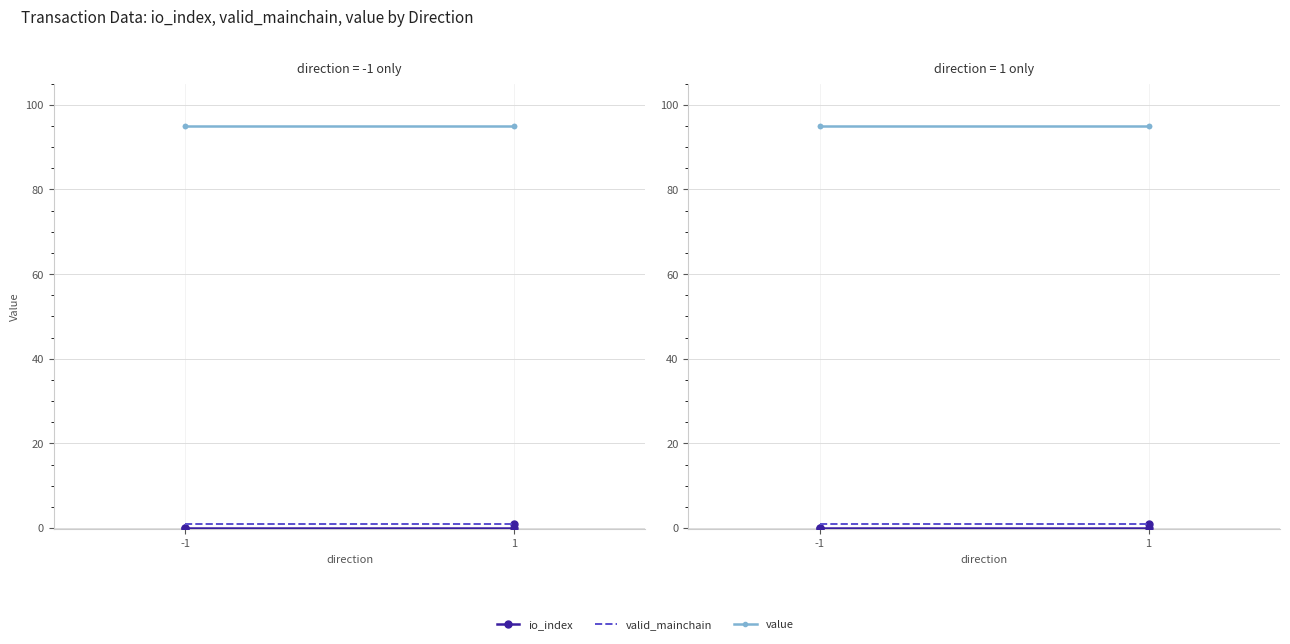

What are all the series names shown in the legend?

io_index, valid_mainchain, value